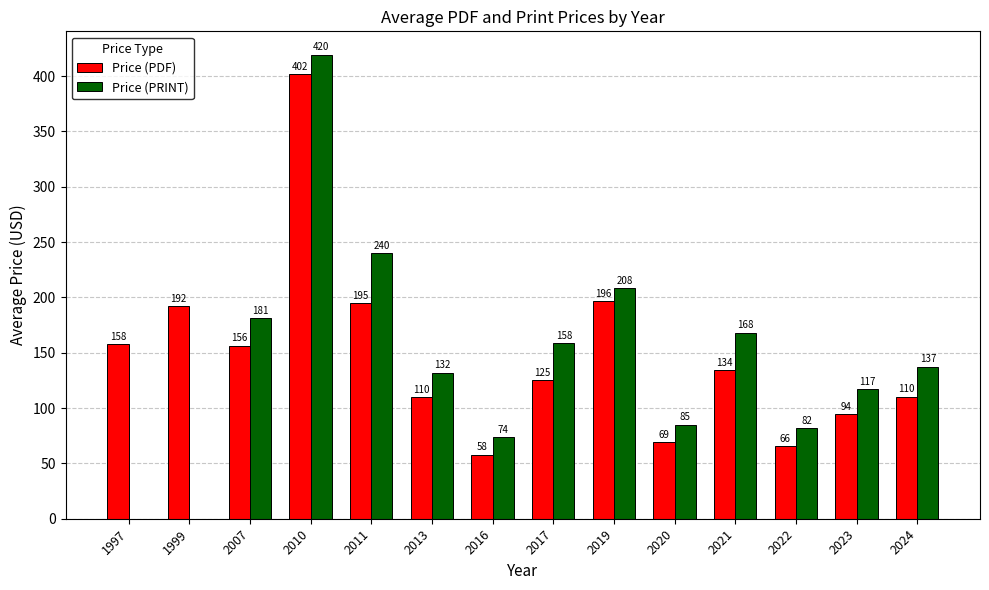

True or false: Price (PDF) has a value of 44.0 at 2011.

False